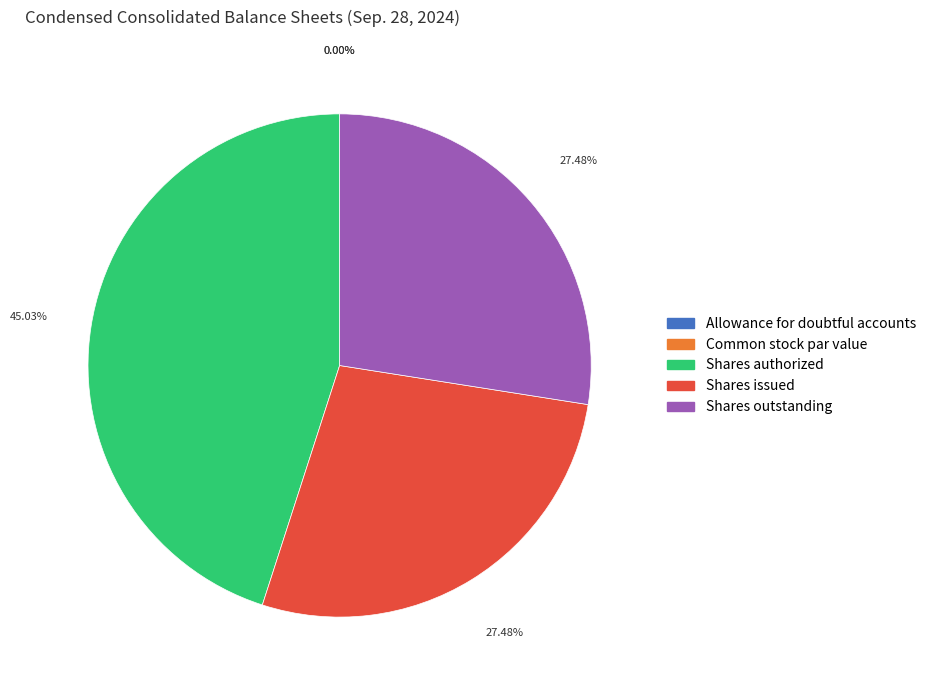

To the nearest percent, what is the difference between the largest and smallest slice percentages?

45%